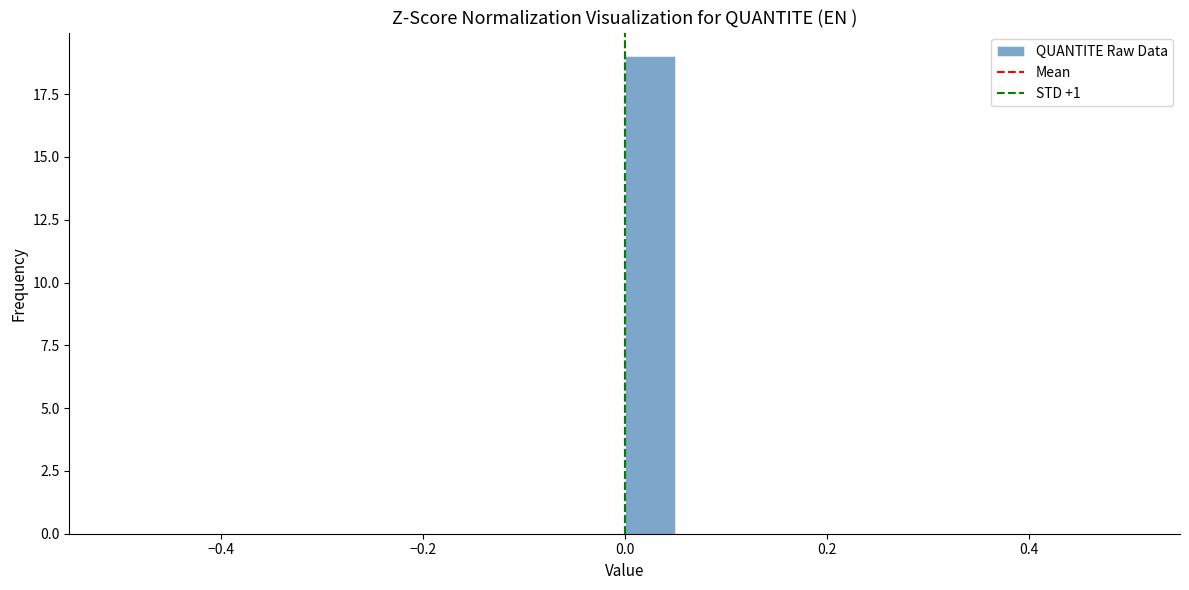

Read against the x-axis, roughly where is the centre of the tallest bar?

0.02